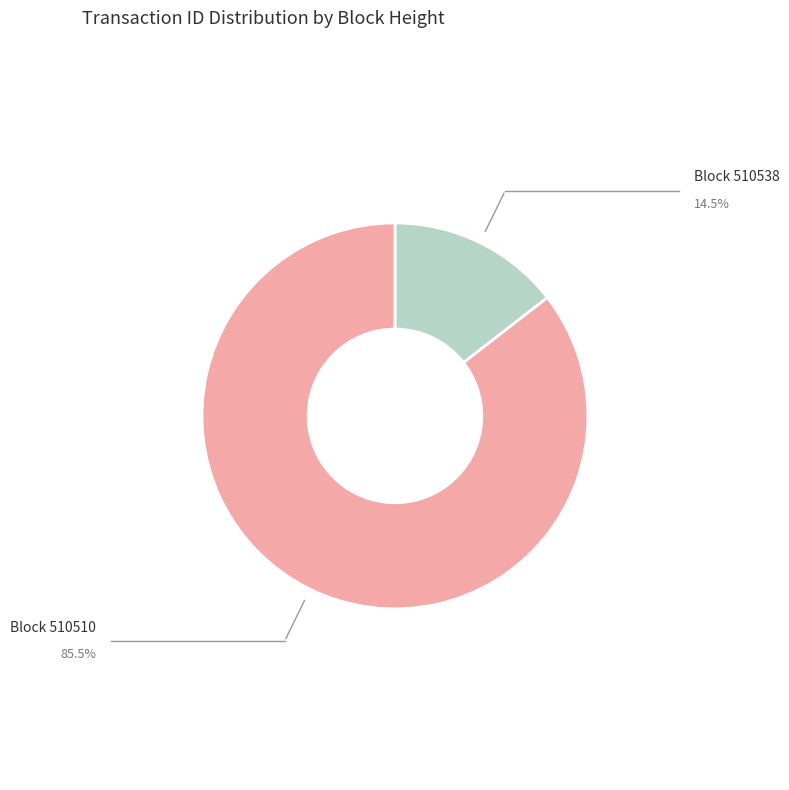

Is there a majority slice in this chart?

Yes